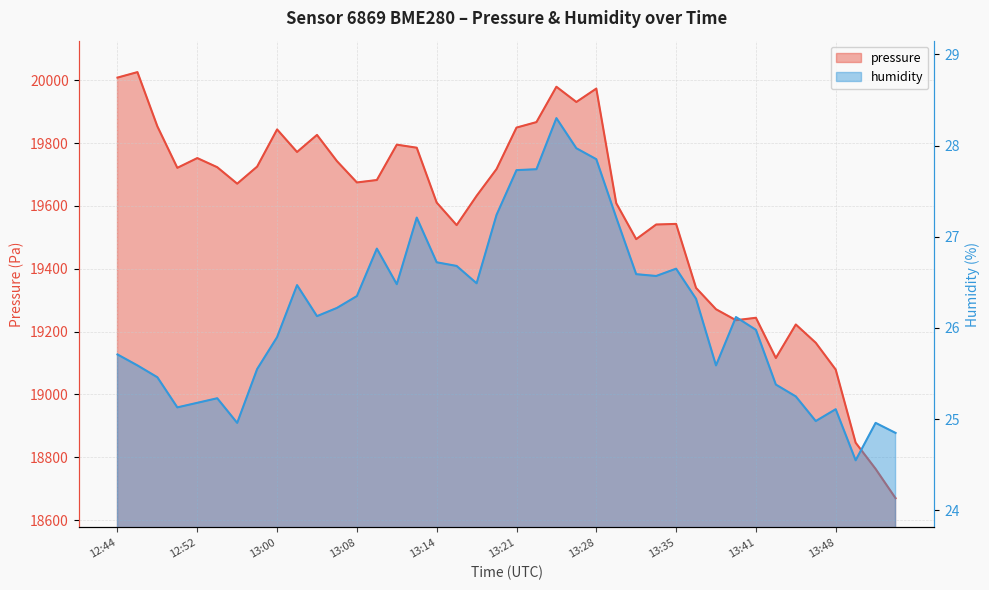

At which label does pressure first exceed 19682?

12:44